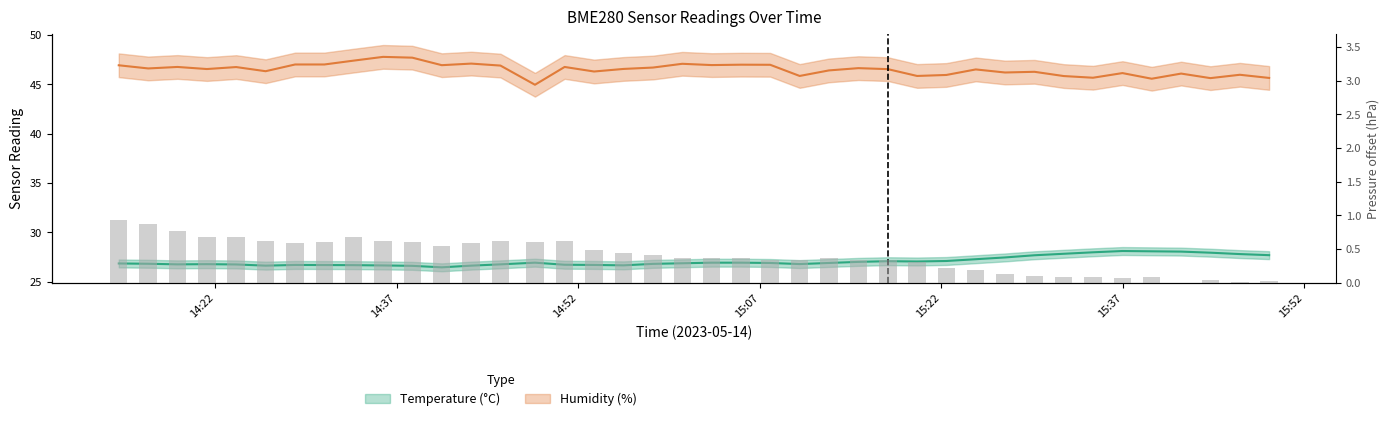

The chart shows a value of 0.8 at 14:37. True or false?

False